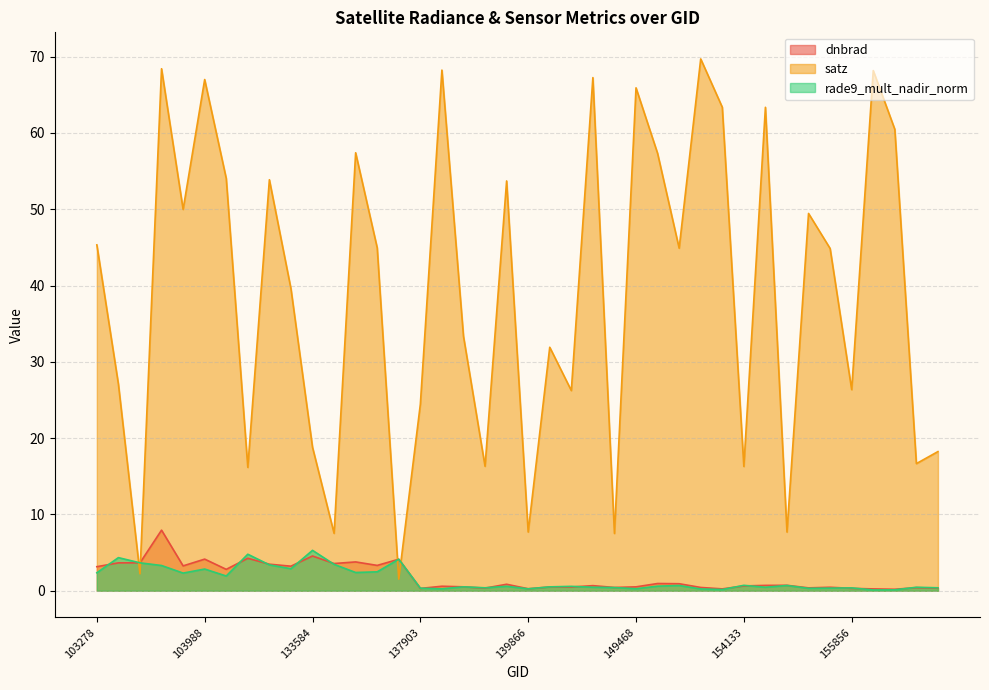

The value of rade9_mult_nadir_norm at 134138 is 3.9. True or false?

False